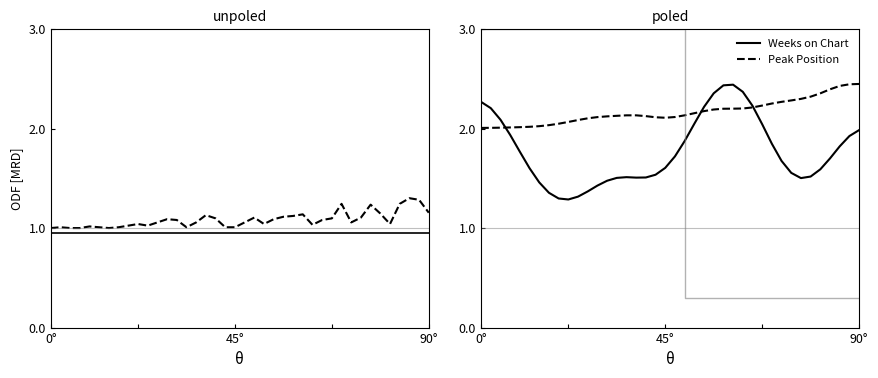

What is the difference between the maximum and minimum values in the Peak Position series?

0.4